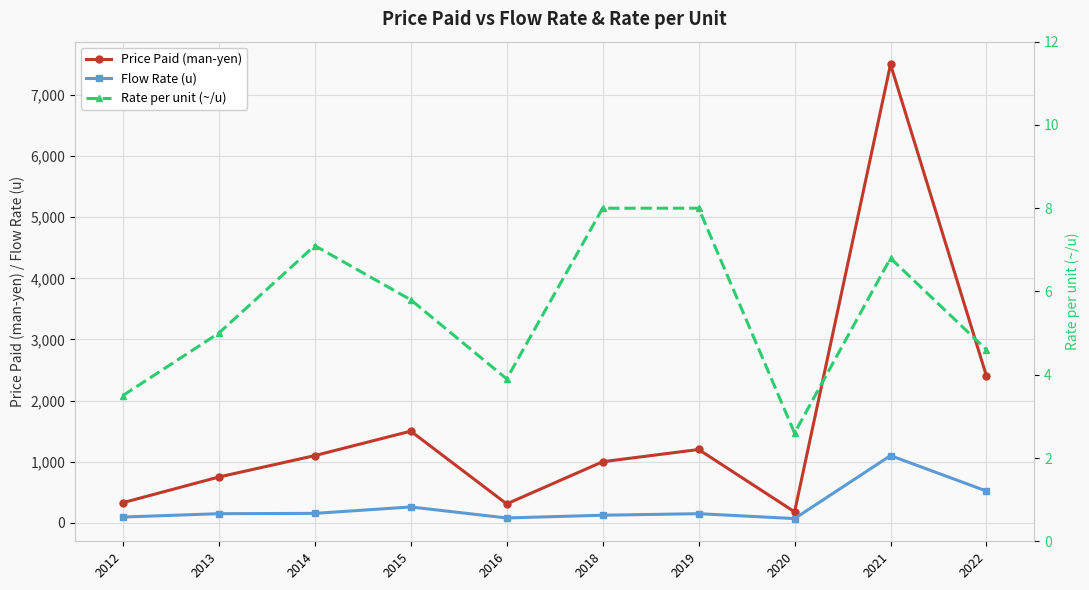

Where is the first local maximum for Flow Rate (u)?

2015